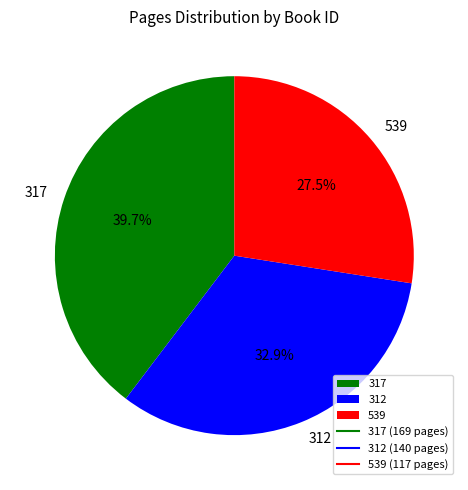

What percentage is the 312 slice, to the nearest percent?

33%